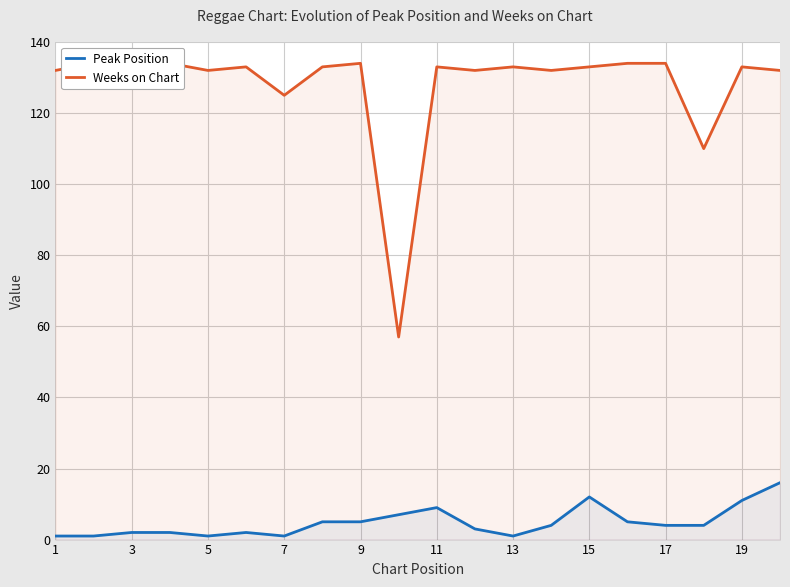

How many lines are shown in the chart?

2